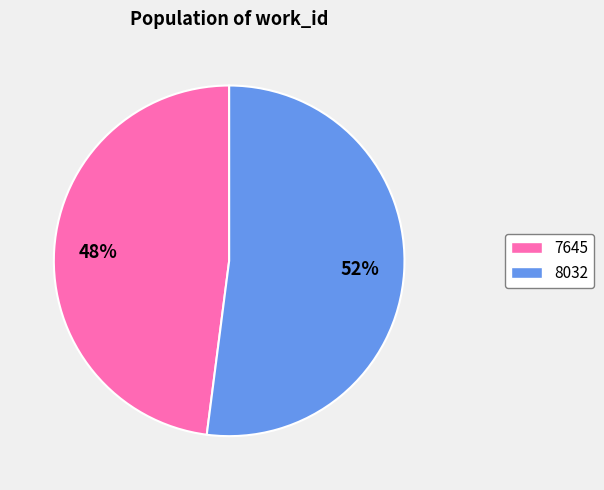

Which has a higher value, 7645 or 8032?

8032